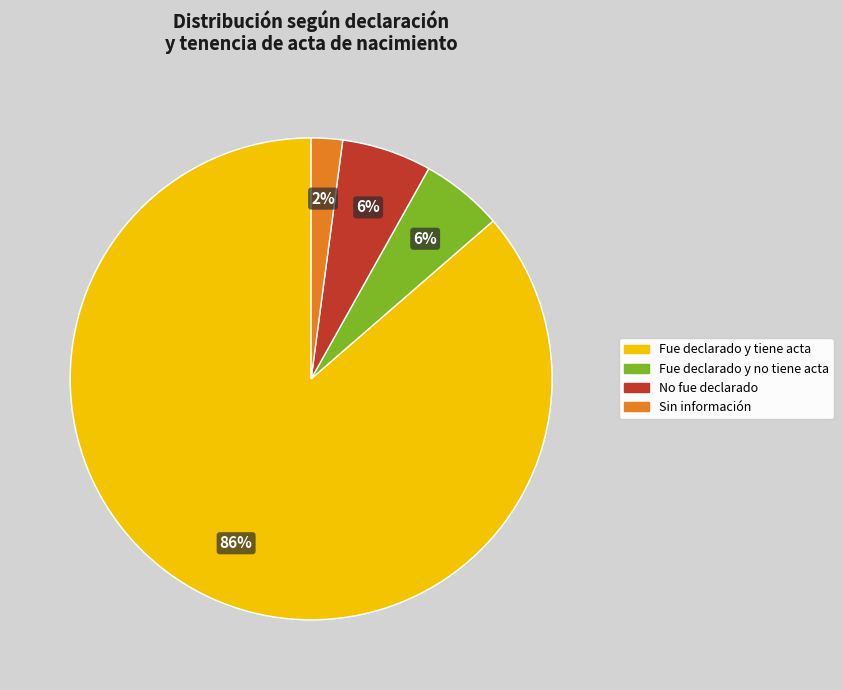

What is the smallest slice in the pie chart?

Sin información